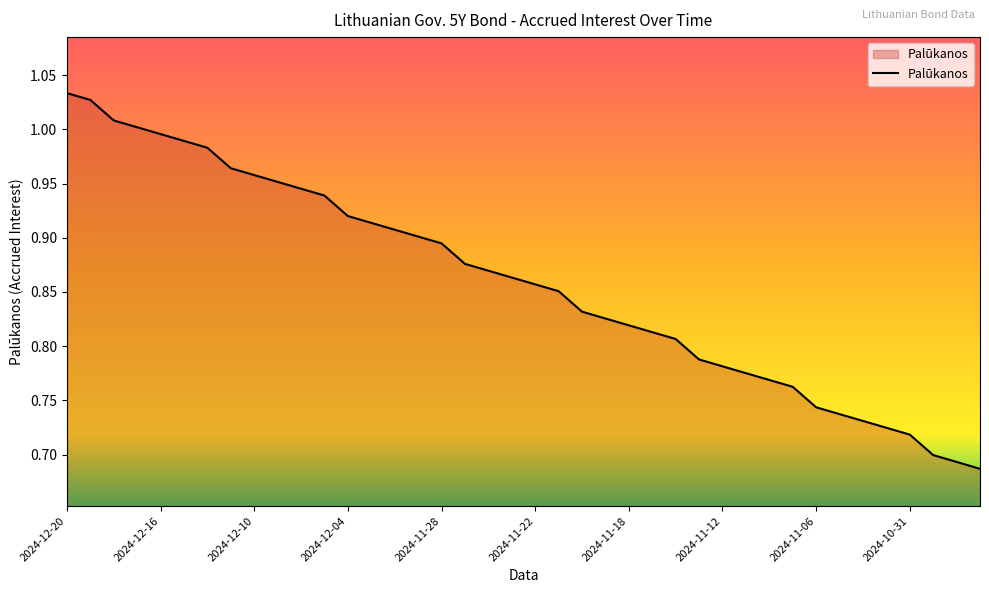

What is the difference between the maximum and minimum values?

0.3